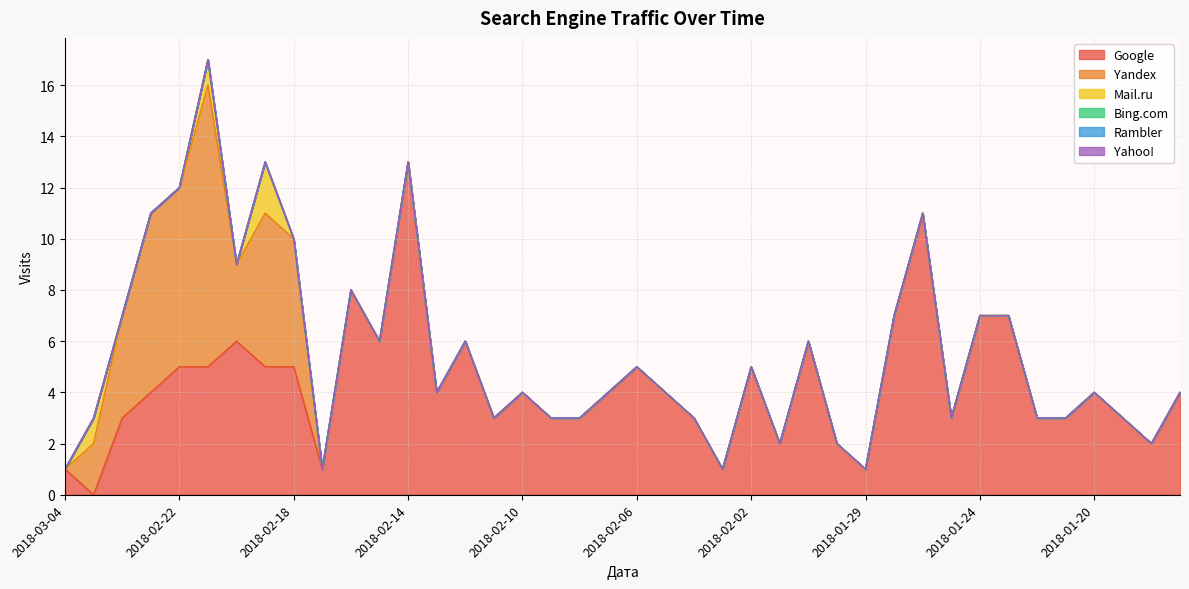

What position from the right is 2018-02-07?

21